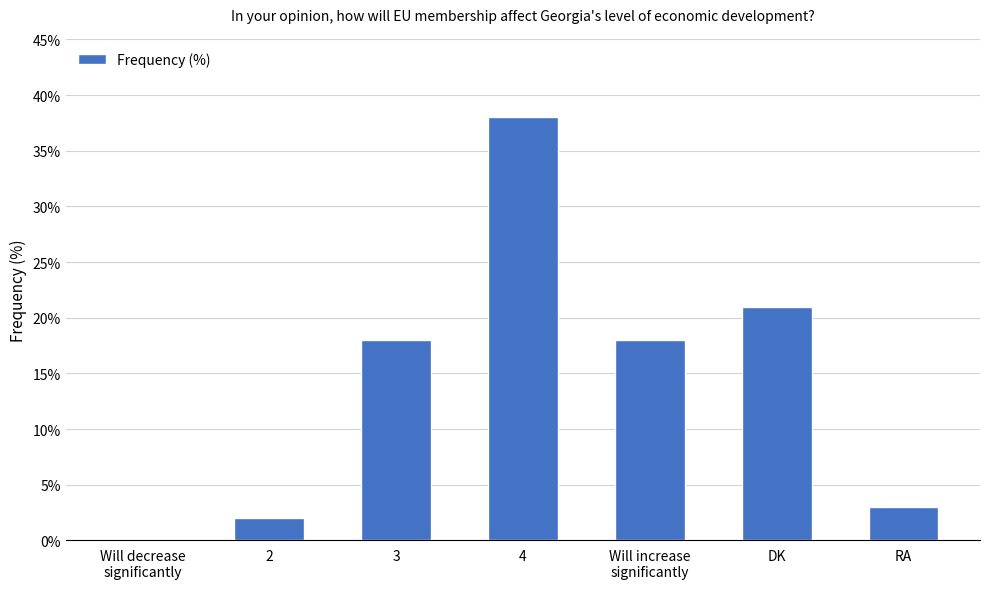

What is the greatest value displayed?

38